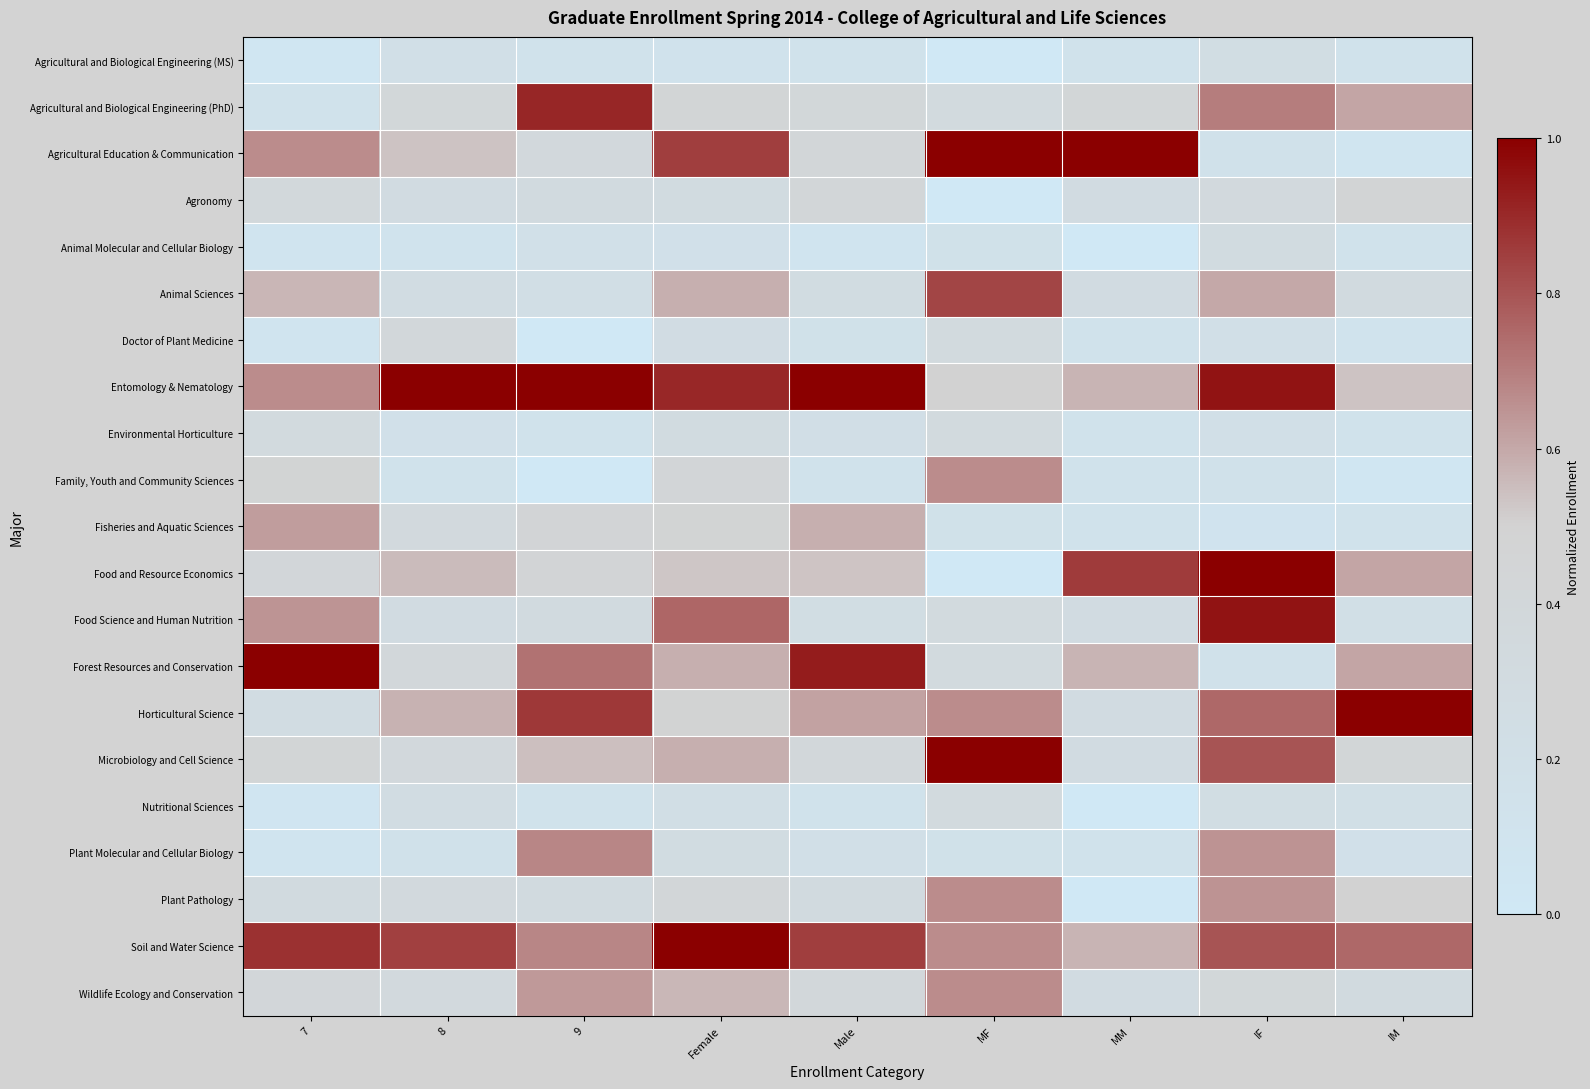

Count the number of categories in the chart.

9